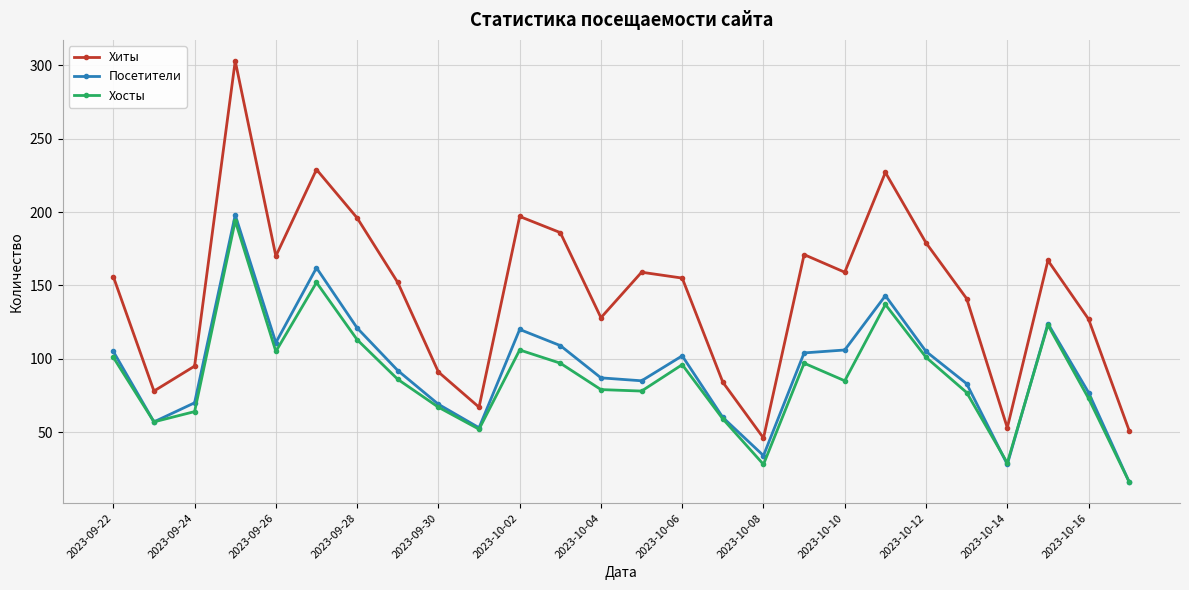

What is the maximum value for Хосты?

194